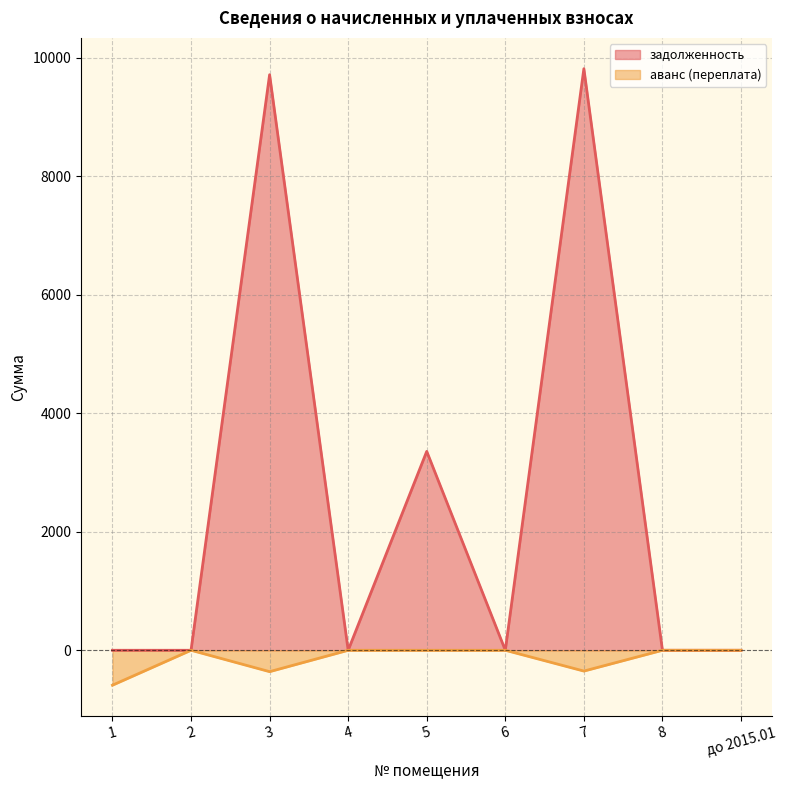

Reading left to right, list all the values displayed in this chart.

задолженность: 1=0.0	2=0.0	3=9715.2	4=0.0	5=3357.2	6=0.0	7=9816.4	8=0.0	до 2015.01=0.0
аванс (переплата): 1=-589.5	2=0.0	3=-361.0	4=0.0	5=0.0	6=0.0	7=-351.1	8=0.0	до 2015.01=0.0